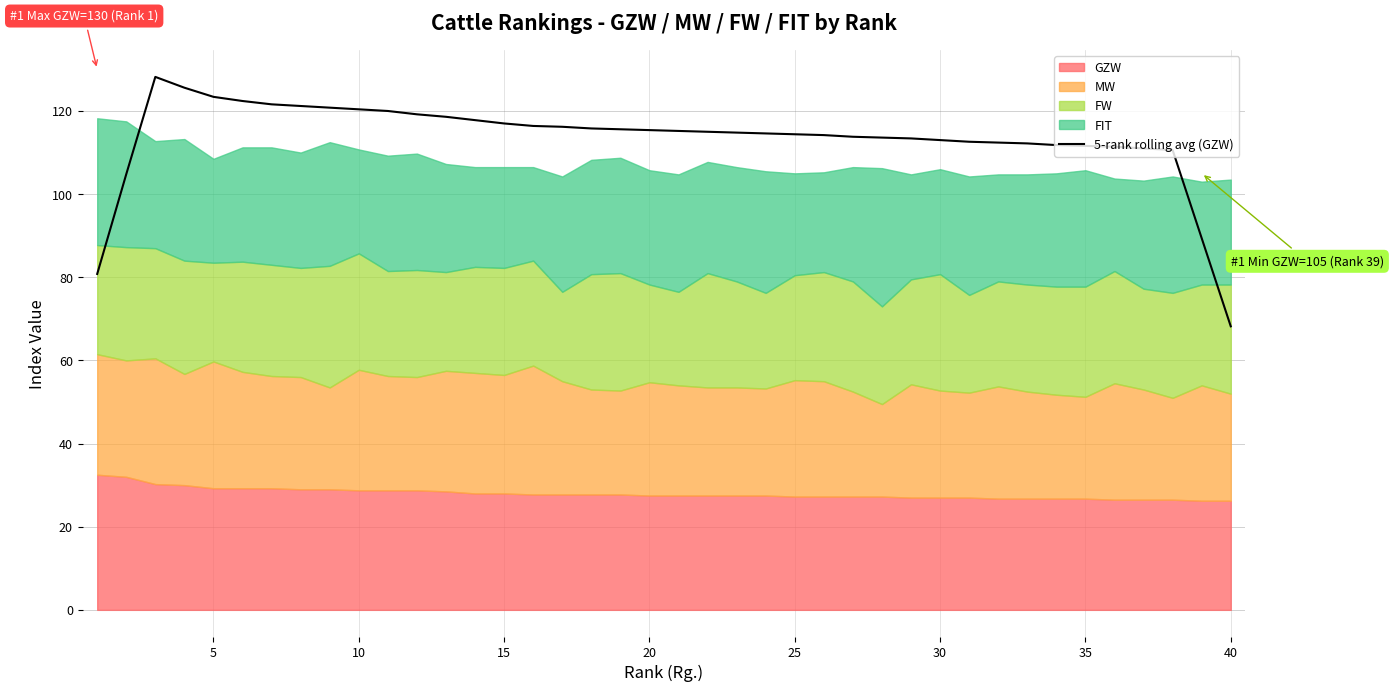

Which category has the lowest value in the 5-rank rolling avg (GZW) series?

40